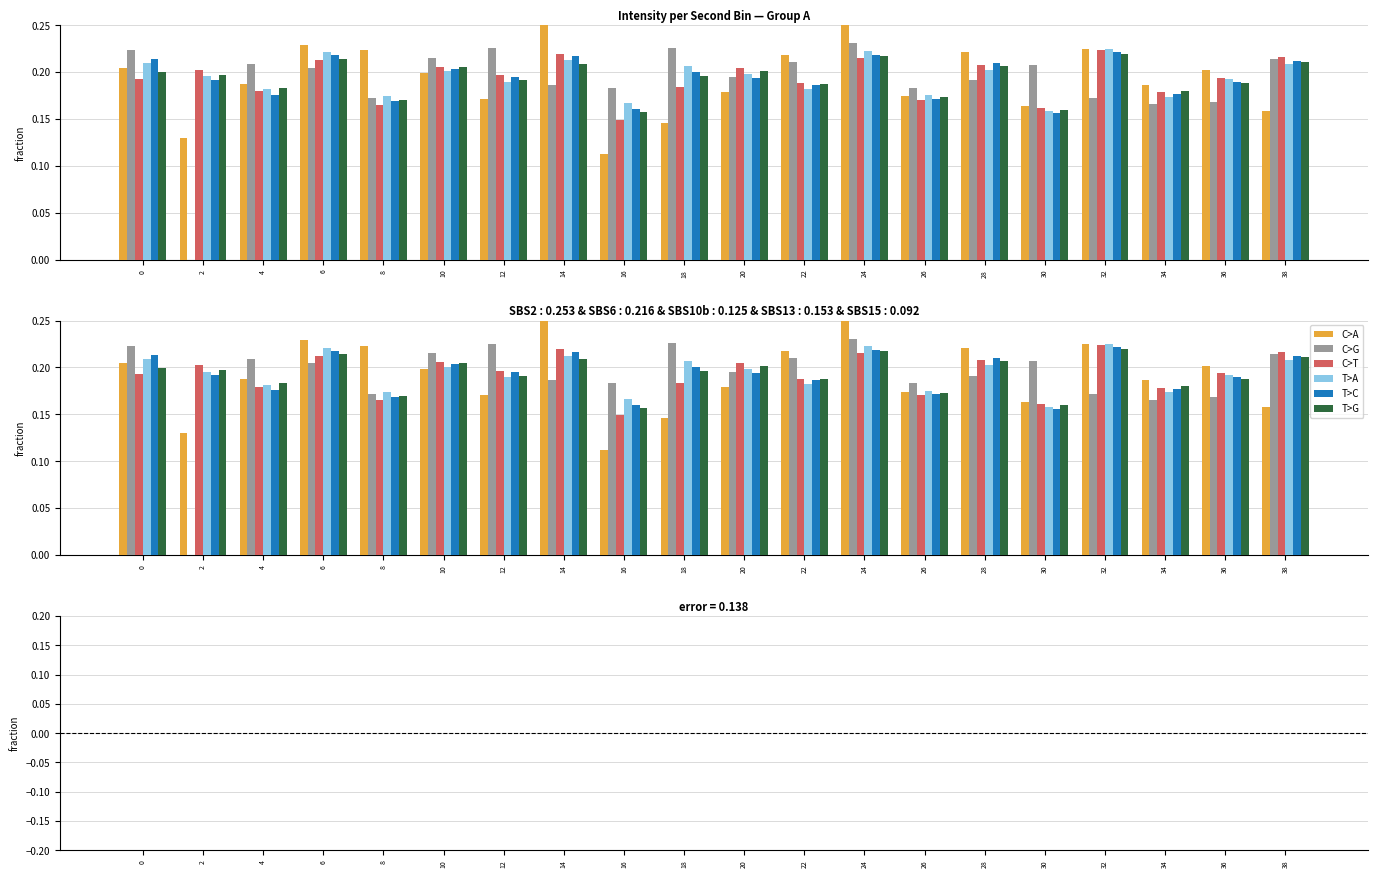

At which category is the sum across all series the highest?

18